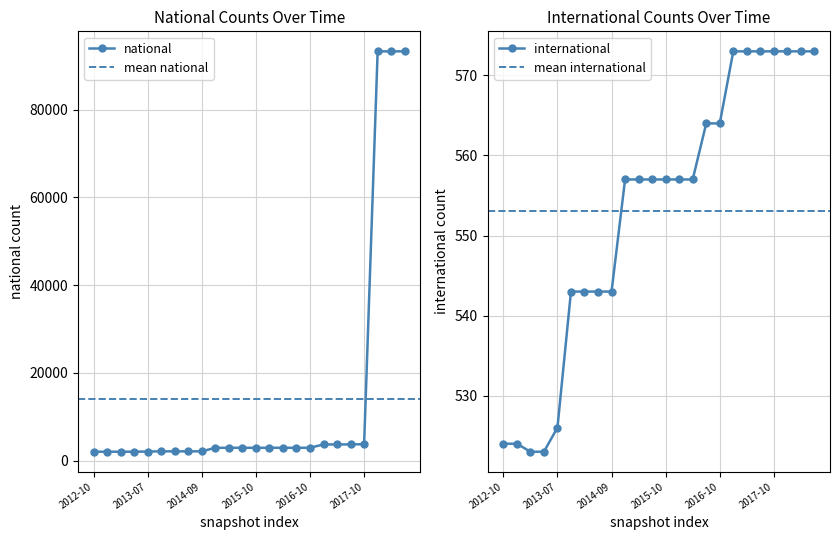

Reading left to right, list all the values displayed in this chart.

national: 2011	2011	2013	2015	2051	2098	2098	2098	2098	2909	2909	2909	2909	2909	2909	2911	2911	3669	3669	3675	3726	93317	93317	93317
international: 524	524	523	523	526	543	543	543	543	557	557	557	557	557	557	564	564	573	573	573	573	573	573	573